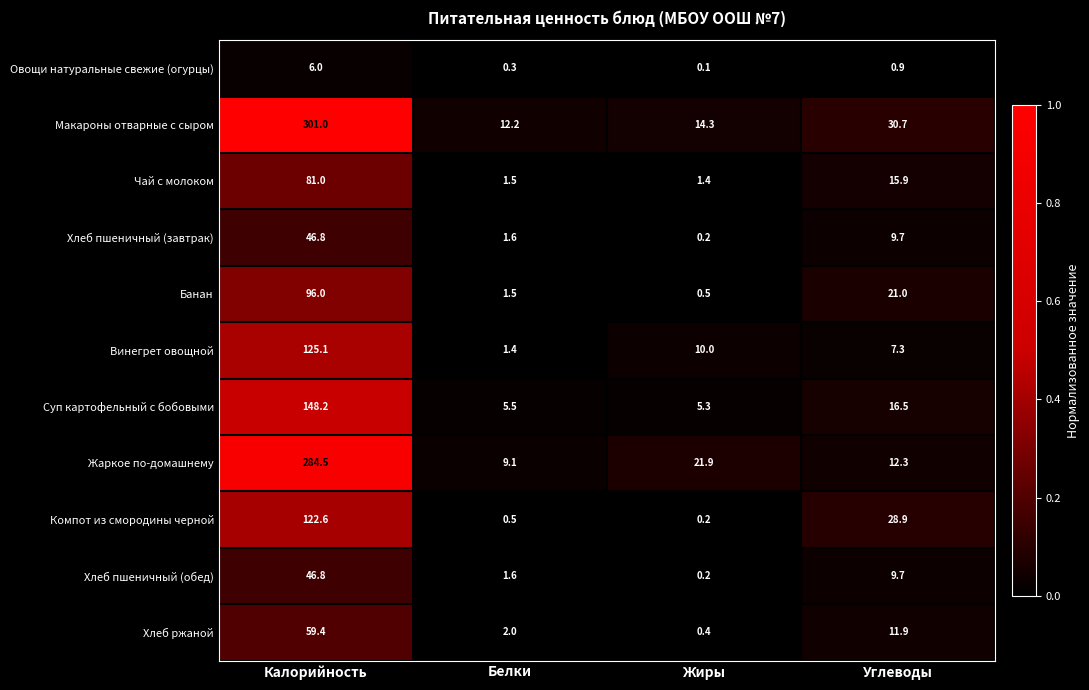

List the labels in order of Чай с молоком value, smallest first.

Жиры, Белки, Углеводы, Калорийность